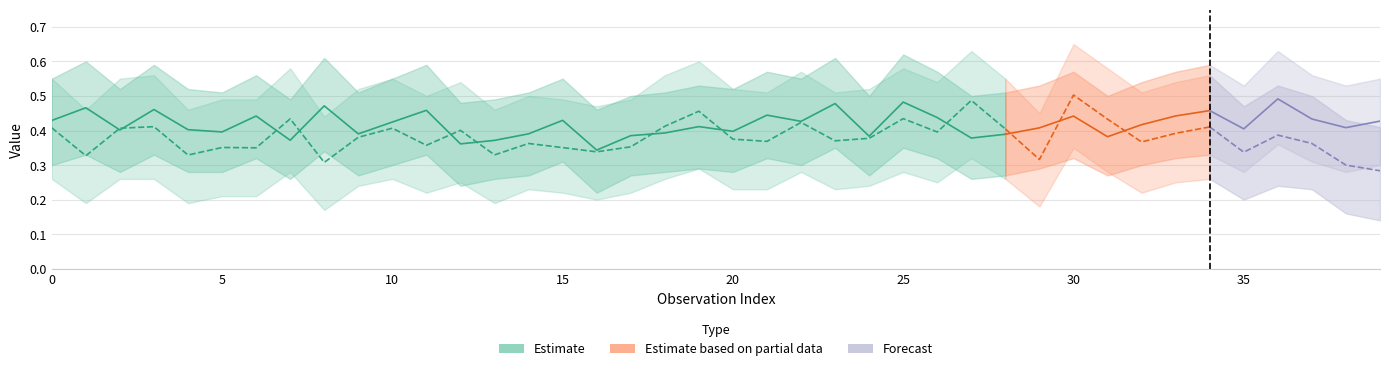

The mag_lower series shows 0.1 at 34. True or false?

False